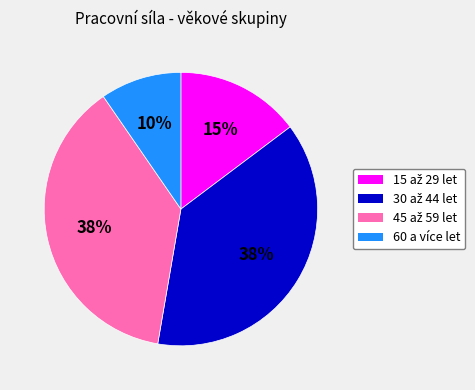

To the nearest percent, what portion does 60 a více let represent?

10%